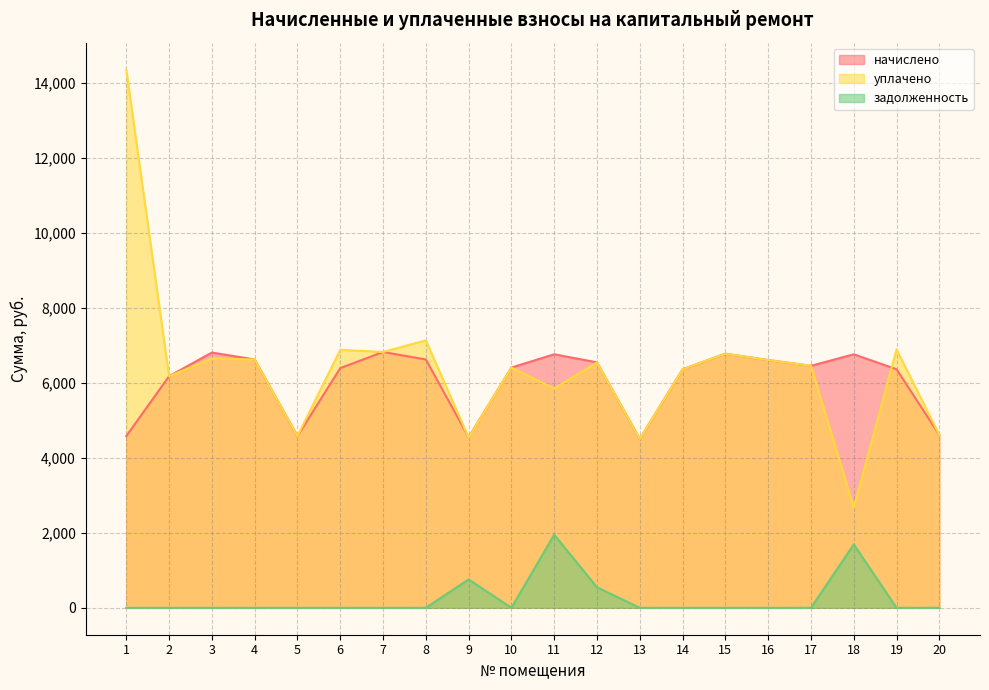

Rank the series by their maximum value, from lowest to highest.

задолженность, начислено, уплачено